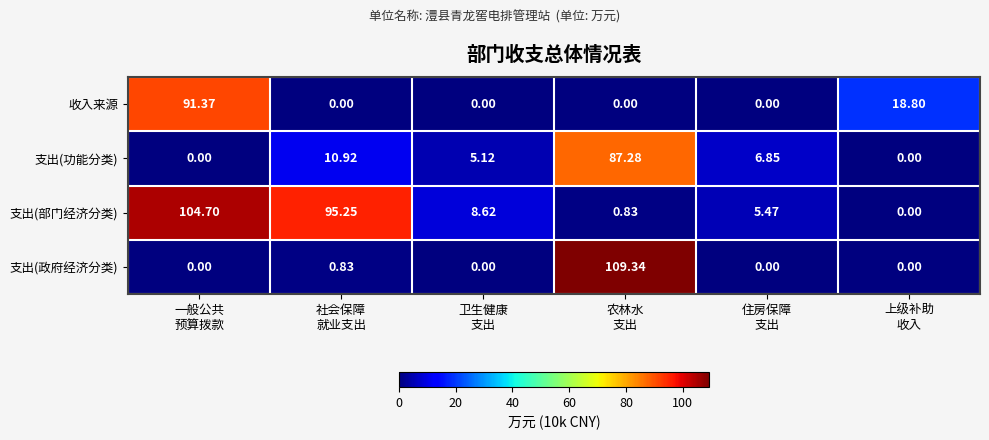

List the series in order of their peak value, highest first.

支出(政府经济分类), 支出(部门经济分类), 收入来源, 支出(功能分类)